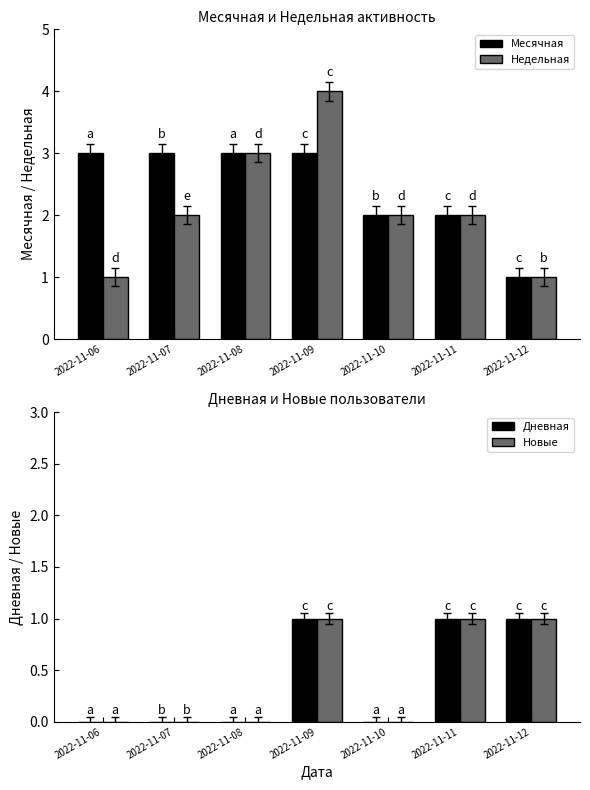

Reading left to right, what are all the values shown in this chart?

Месячная: 2022-11-06=3	2022-11-07=3	2022-11-08=3	2022-11-09=3	2022-11-10=2	2022-11-11=2	2022-11-12=1
Недельная: 2022-11-06=1	2022-11-07=2	2022-11-08=3	2022-11-09=4	2022-11-10=2	2022-11-11=2	2022-11-12=1
Дневная: 2022-11-06=0	2022-11-07=0	2022-11-08=0	2022-11-09=1	2022-11-10=0	2022-11-11=1	2022-11-12=1
Новые: 2022-11-06=0	2022-11-07=0	2022-11-08=0	2022-11-09=1	2022-11-10=0	2022-11-11=1	2022-11-12=1